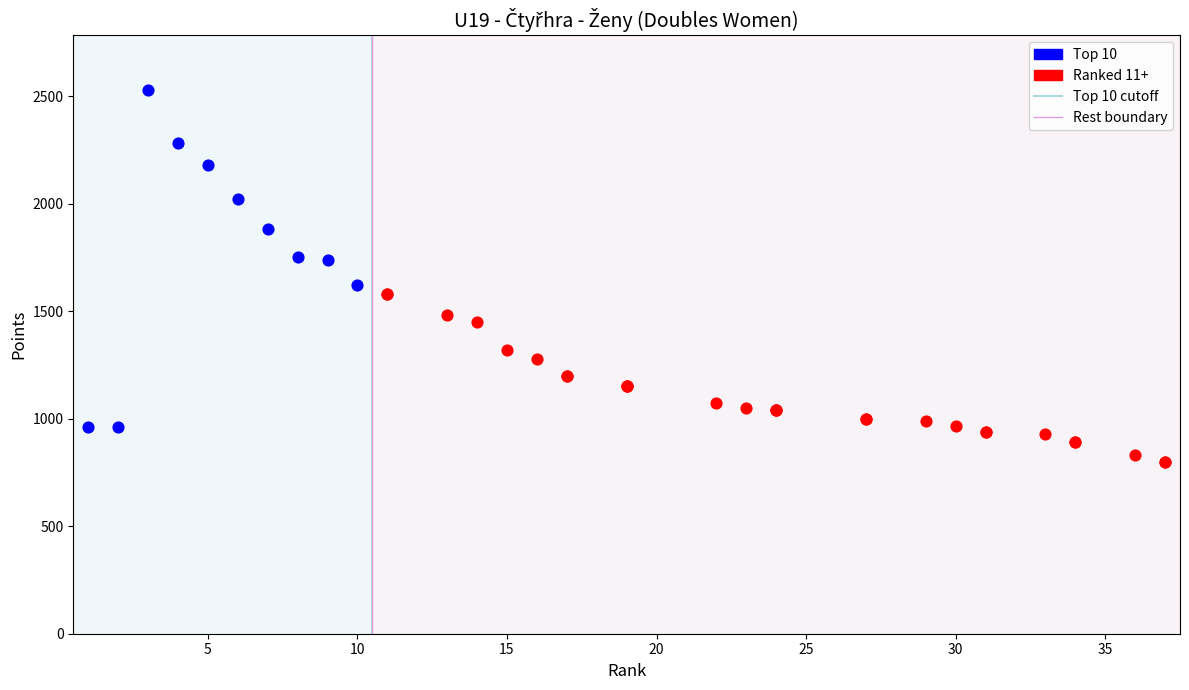

Which series has the widest spread of Y values?

Top 10